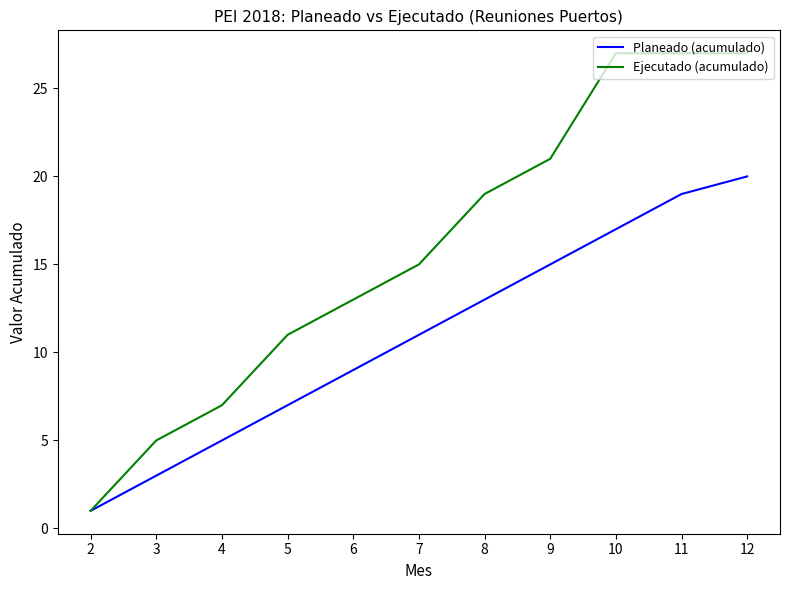

Reading left to right, what are all the values shown in this chart?

Planeado (acumulado): 1	3	5	7	9	11	13	15	17	19	20
Ejecutado (acumulado): 1	5	7	11	13	15	19	21	27	27	27